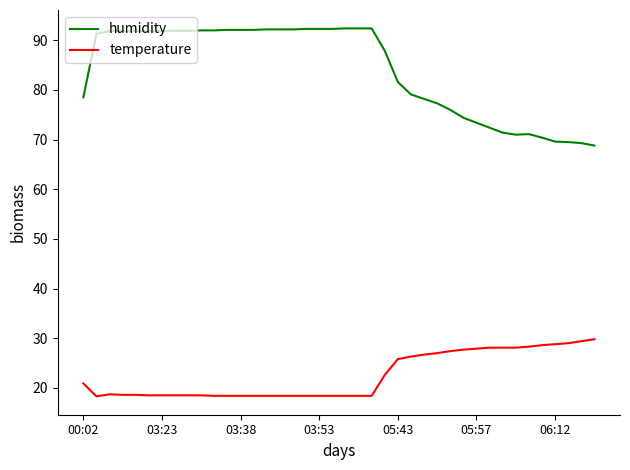

What is the sum of all humidity values?

3365.5